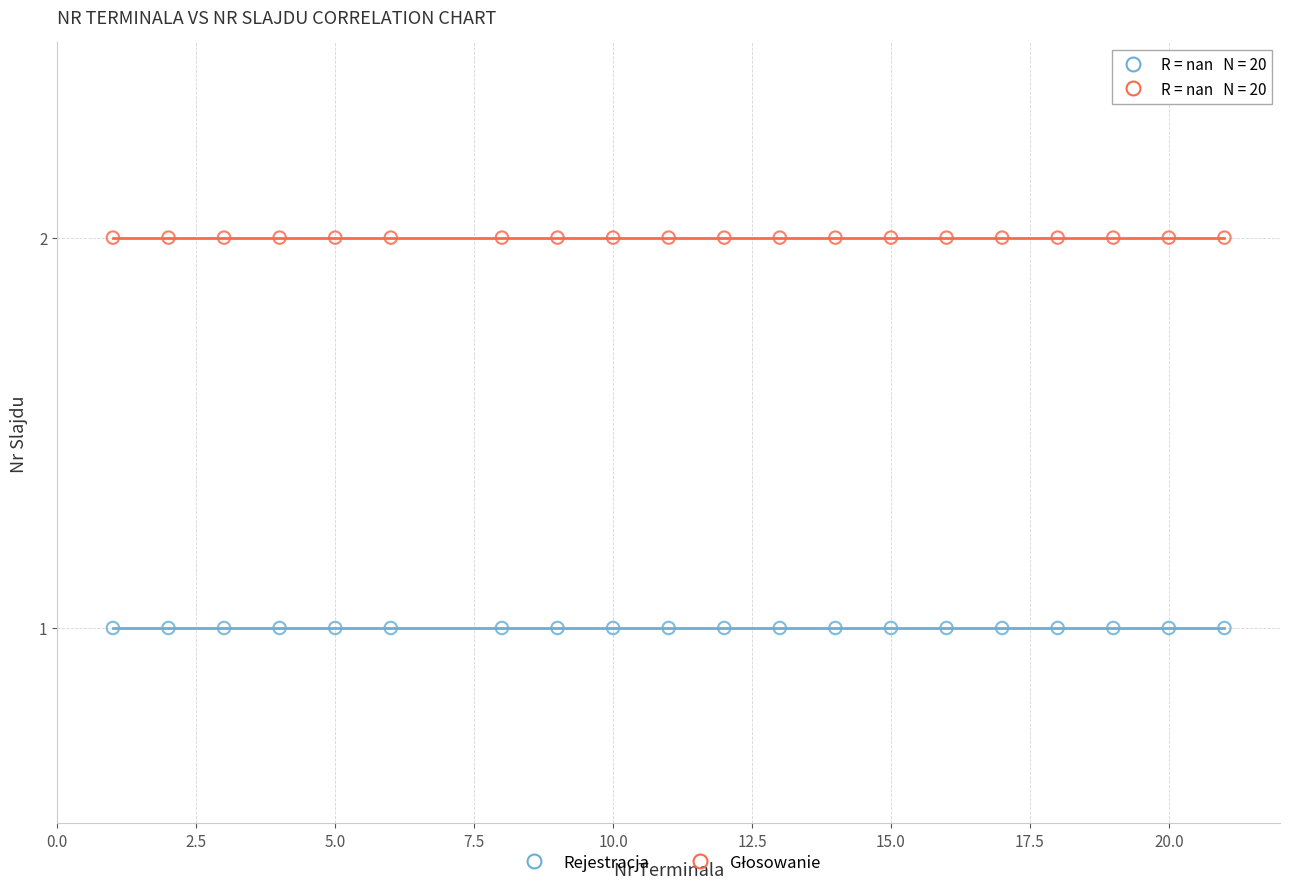

Which series reaches the minimum Y coordinate?

Rejestracja